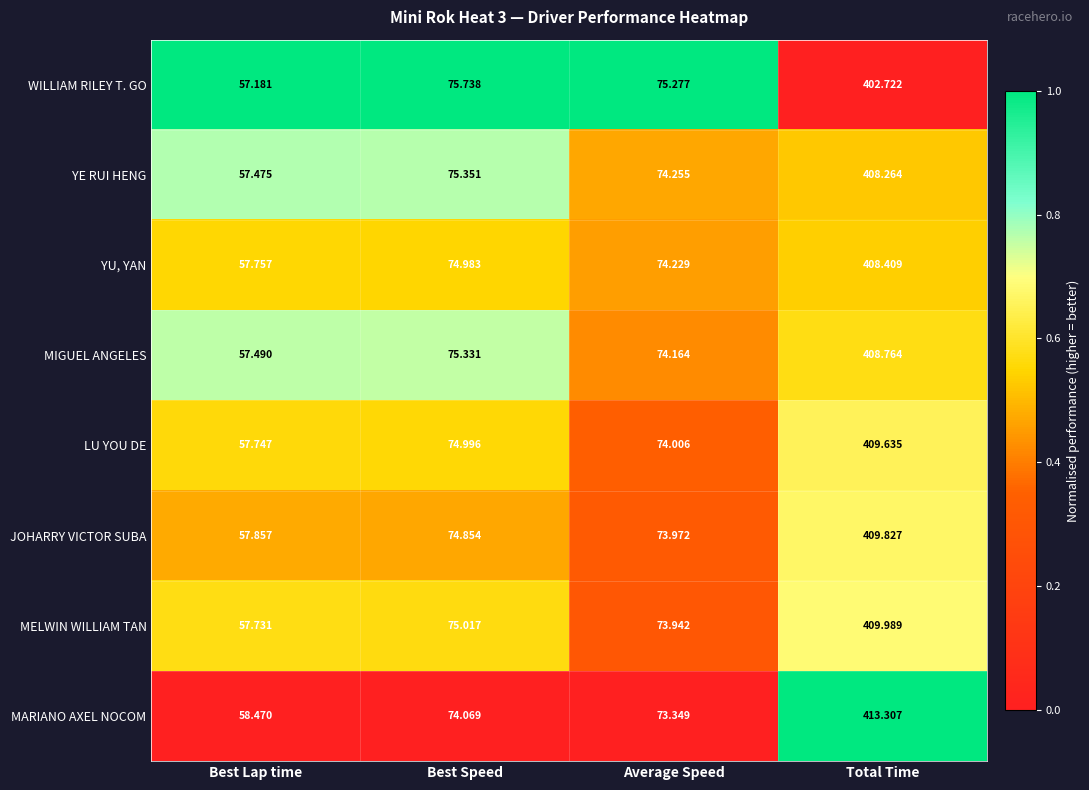

At which label does MARIANO AXEL NOCOM reach its minimum?

Best Lap time